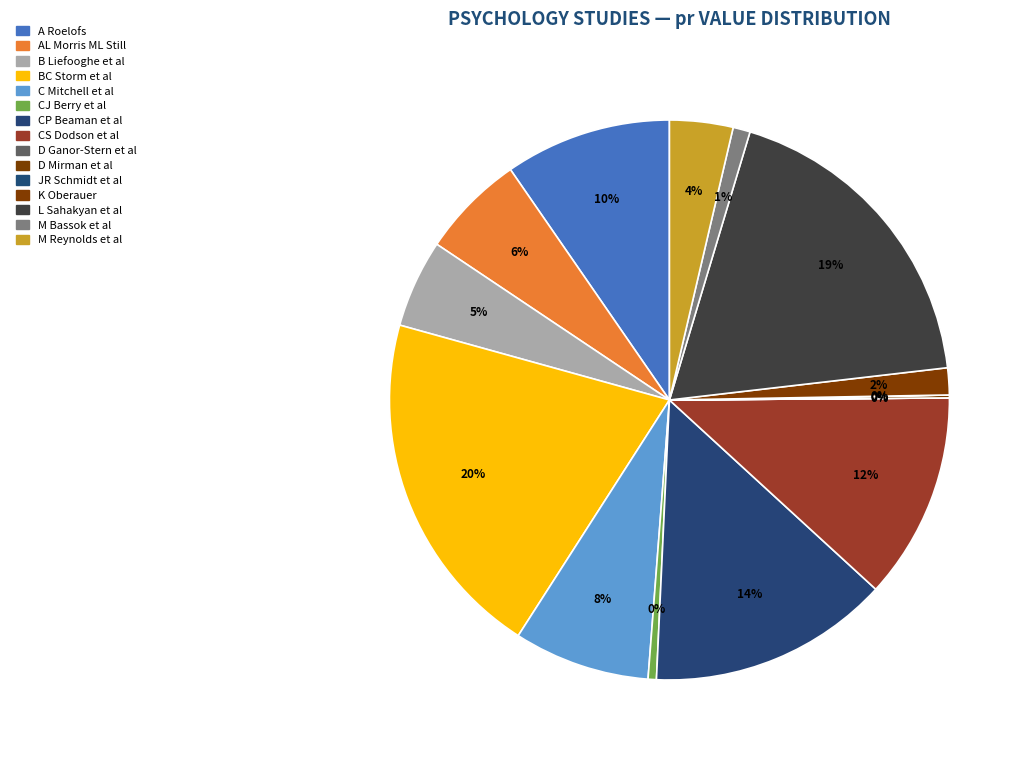

Between K Oberauer and CS Dodson et al, which is larger?

CS Dodson et al